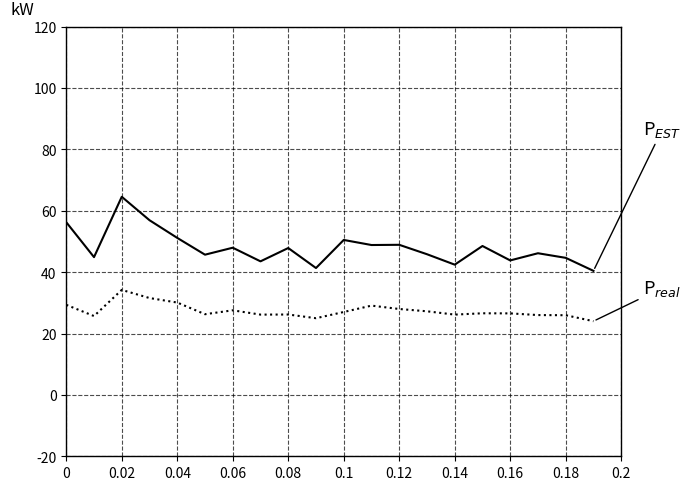

What is the minimum value shown in the chart?

24.0